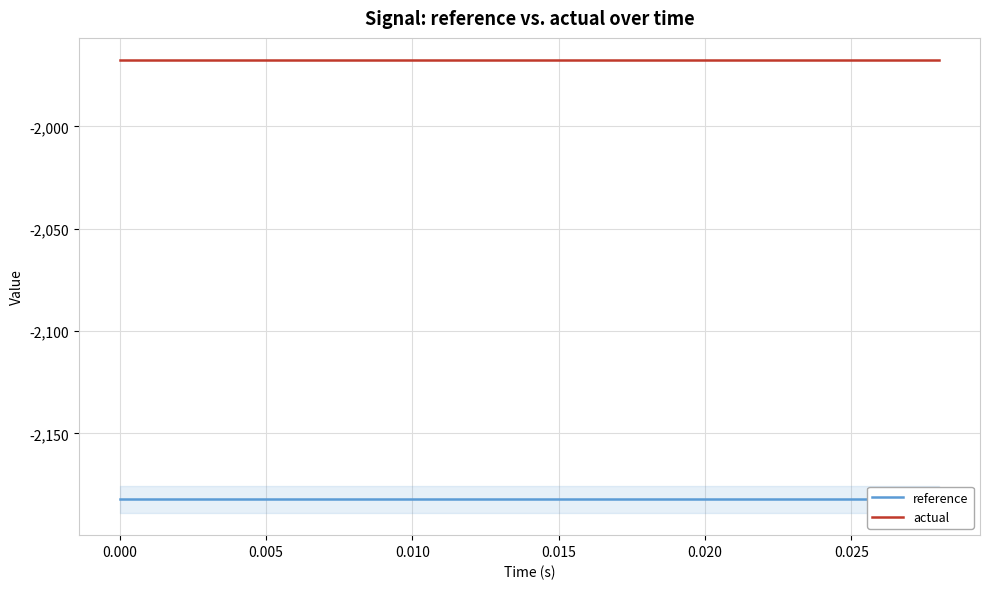

The reference series shows -3268.0 at 8. True or false?

False